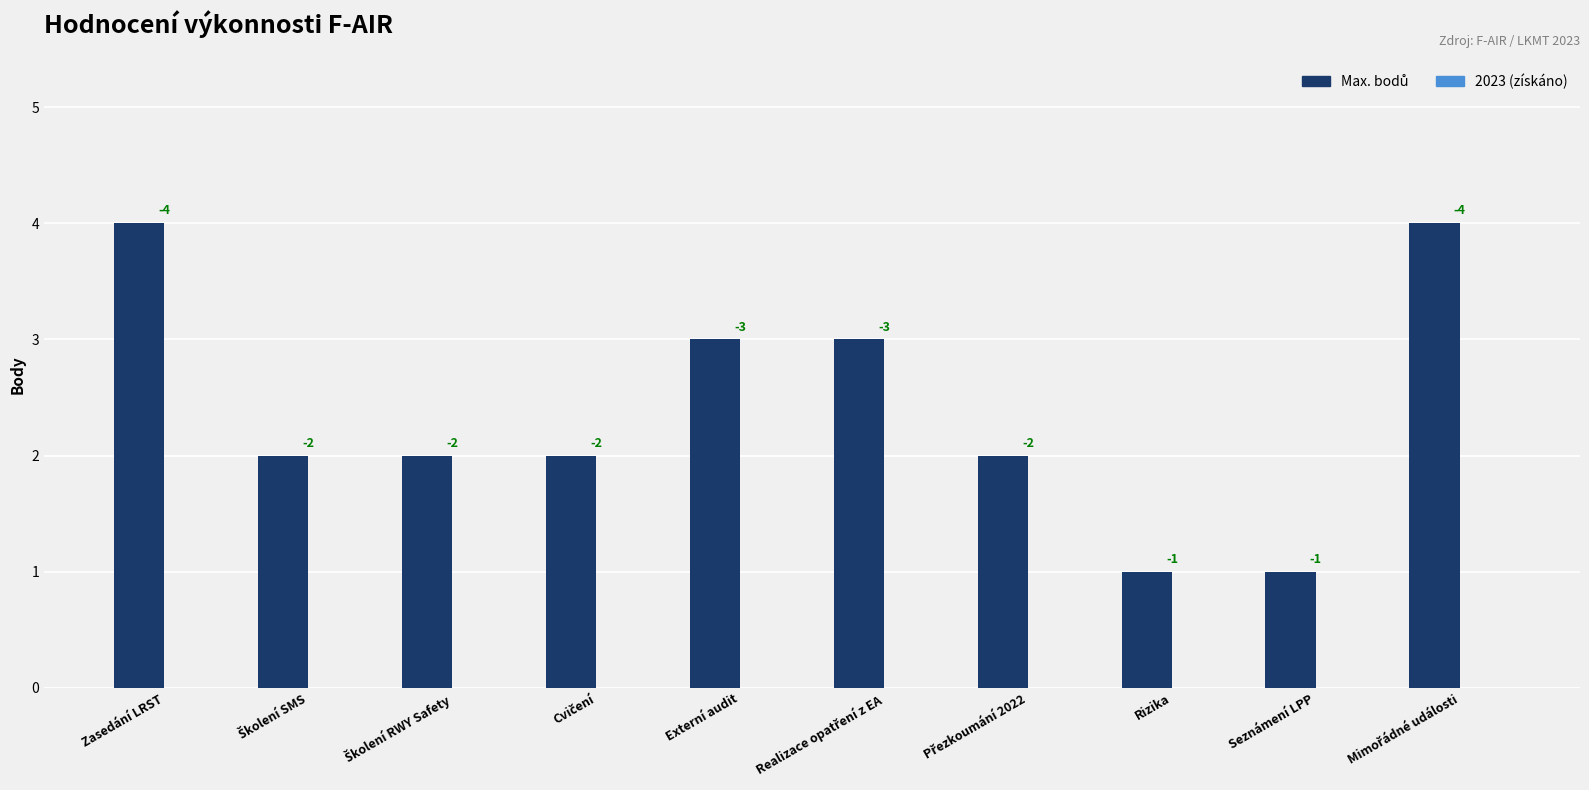

How many bars are there in total?

10